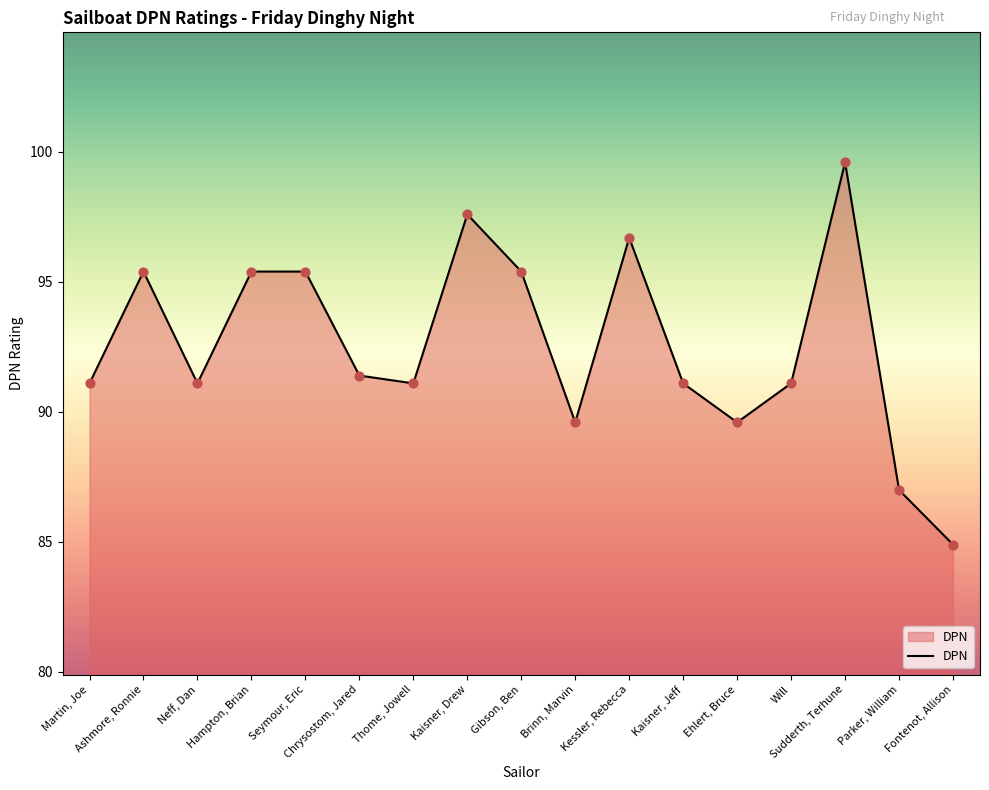

Approximately how many times larger is the value at Ehlert, Bruce compared to Martin, Joe?

1.0